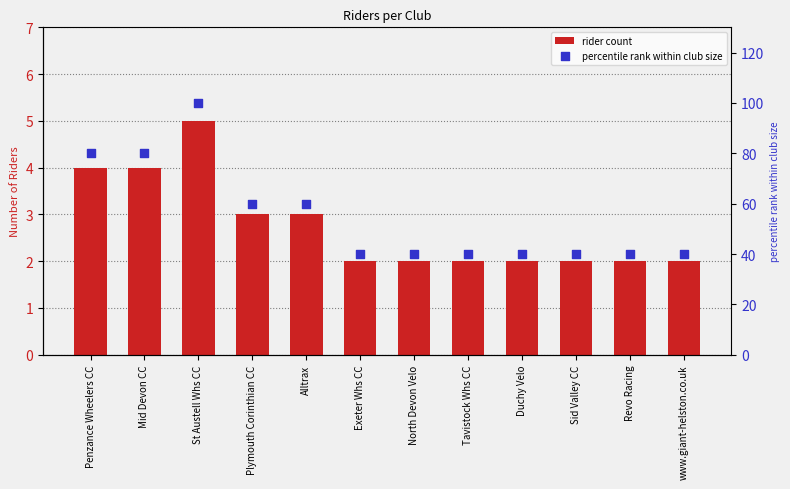

What is the total value across all series at Plymouth Corinthian CC?

63